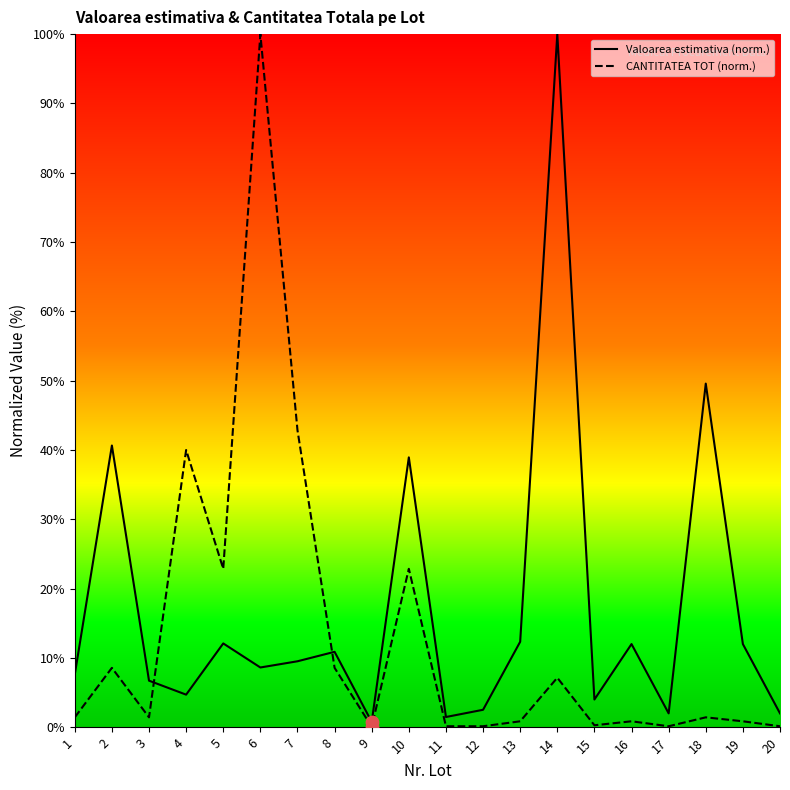

What are all the series names shown in the legend?

Valoarea estimativa, CANTITATEA TOT